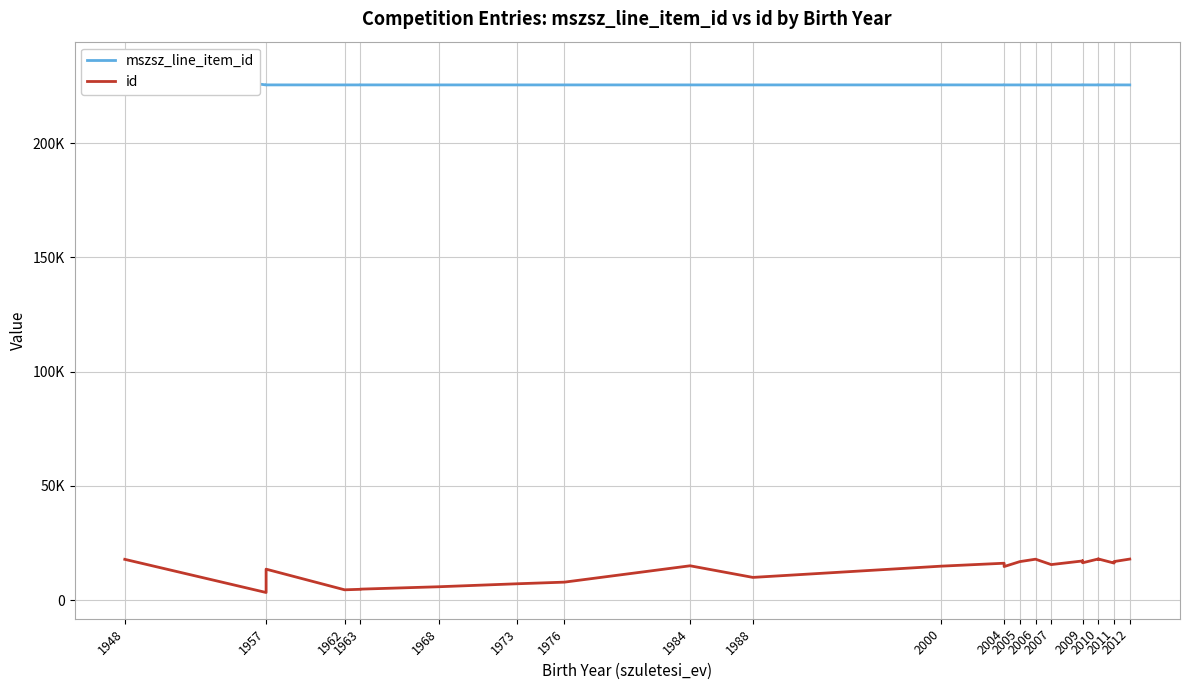

What is the difference between the maximum and second lowest values in the id series?

13500